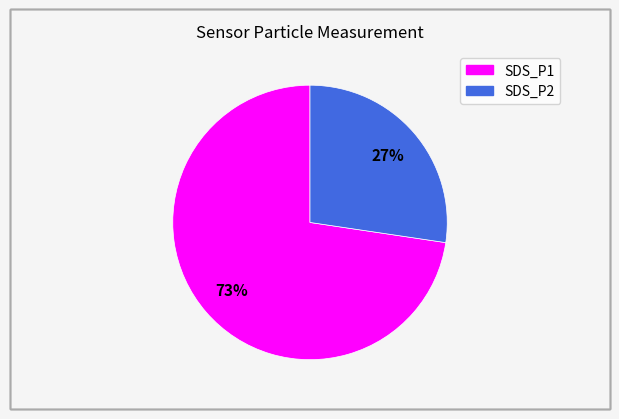

Which category accounts for the majority?

SDS_P1